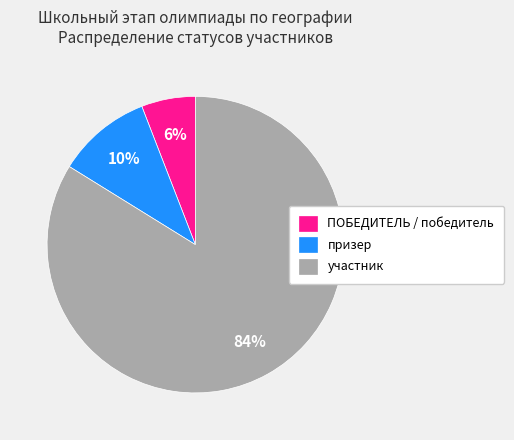

Which category has the smallest portion of the pie?

ПОБЕДИТЕЛЬ / победитель